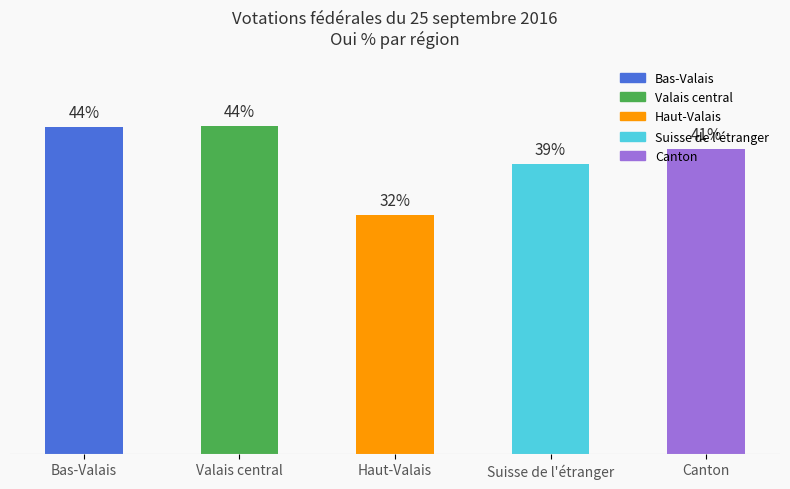

Which has a higher value, Suisse de l'étranger or Bas-Valais?

Bas-Valais